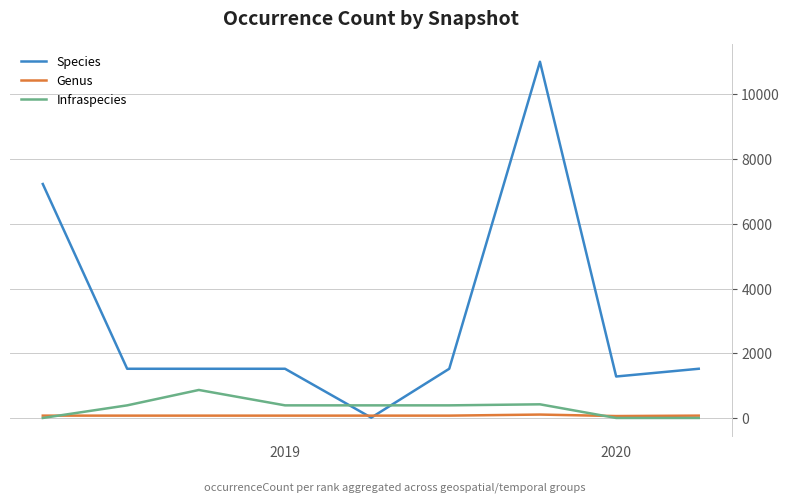

Which series has the widest spread of values?

Species